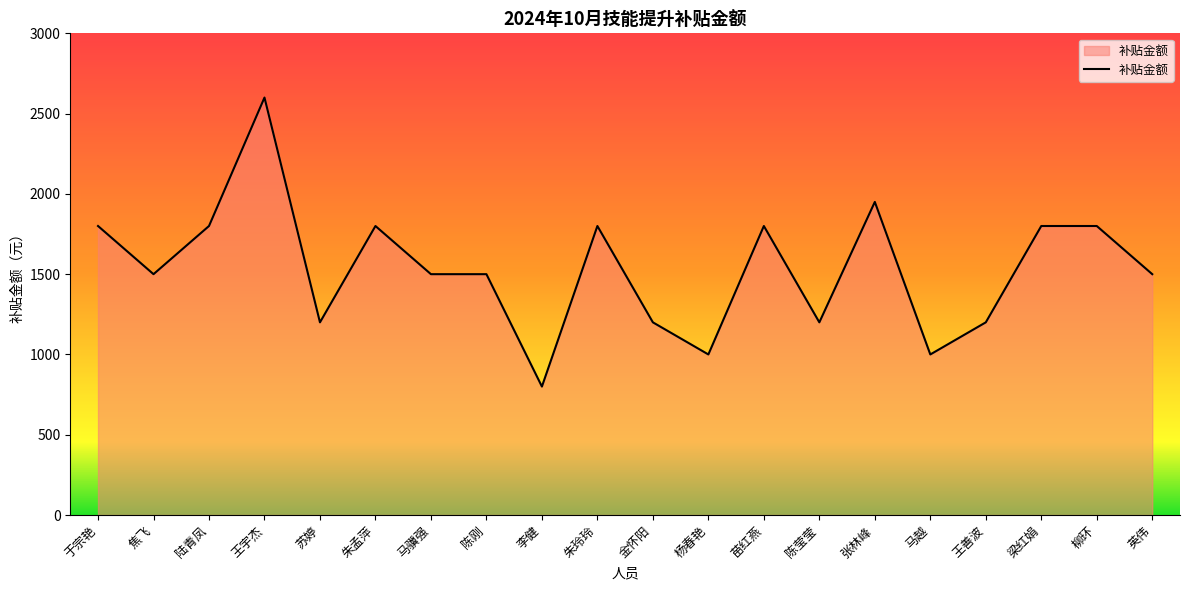

What position from the left is 焦飞?

2